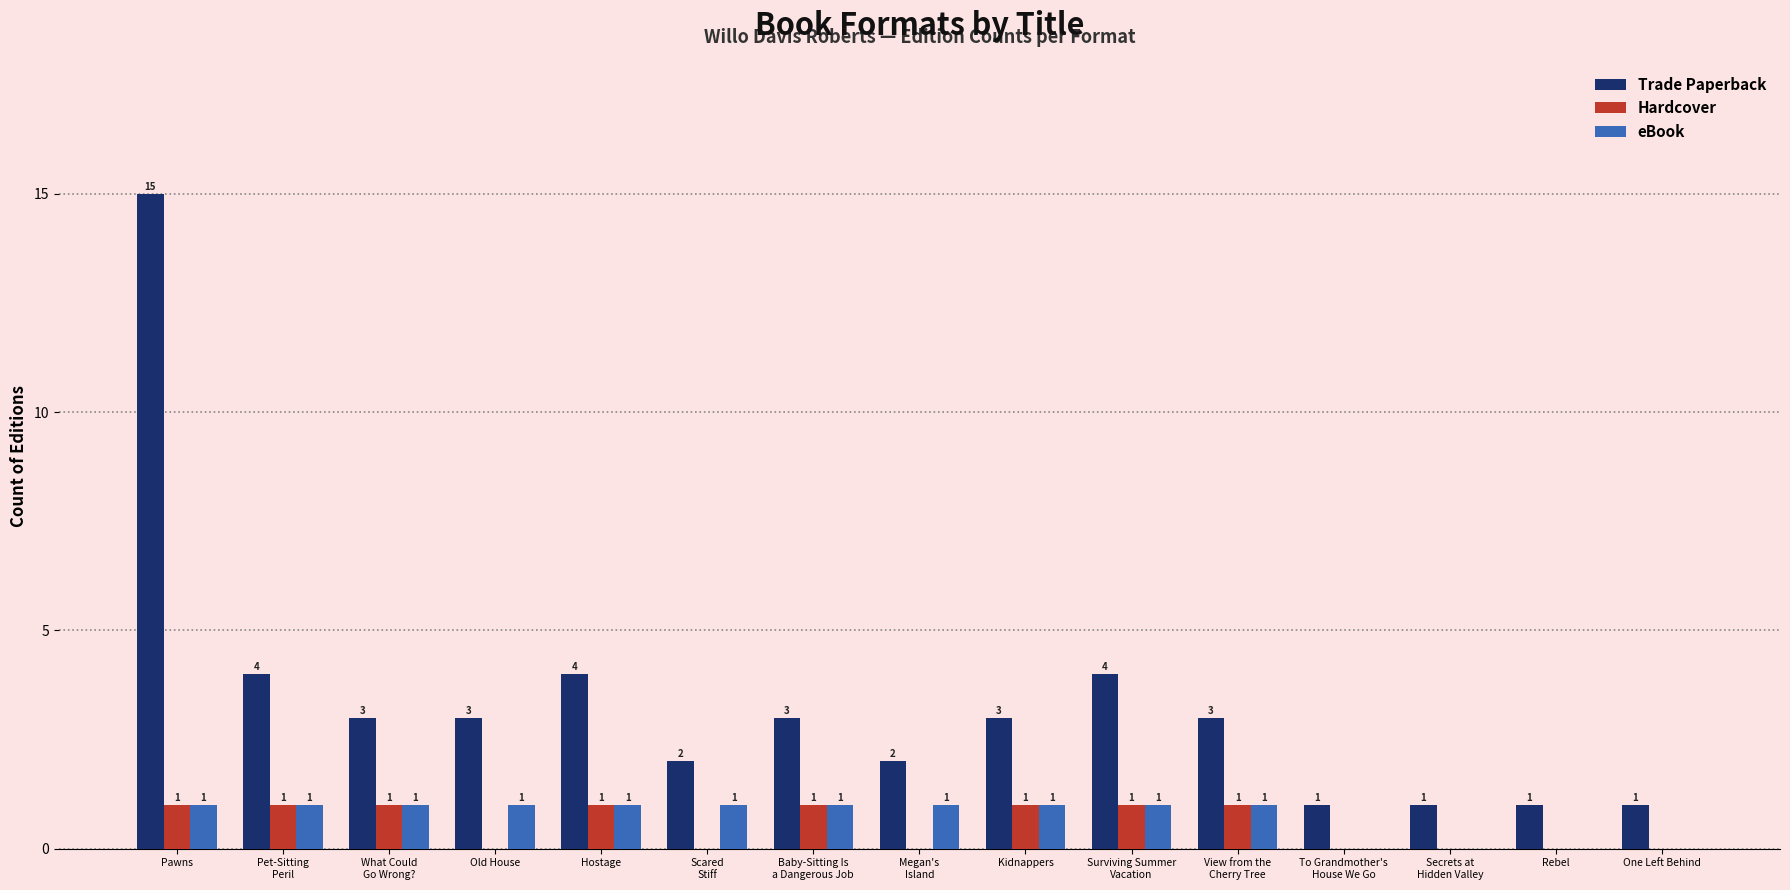

Is the value of eBook at Pawns greater than the value of Hardcover at Old House?

Yes